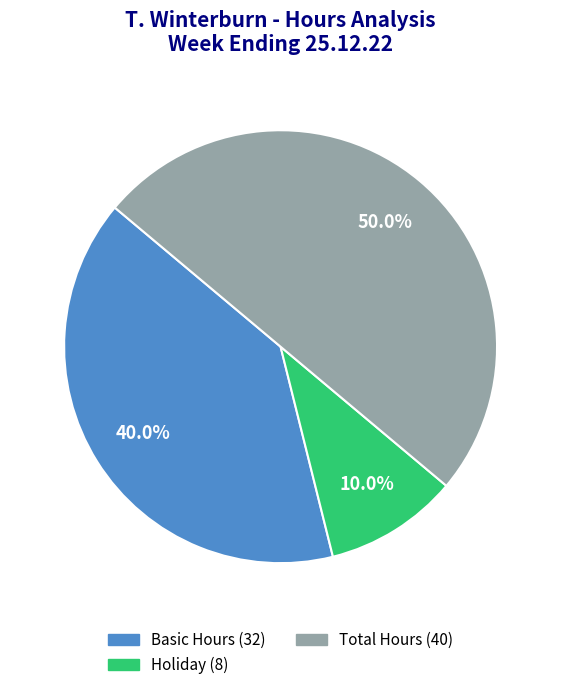

How many segments does this pie chart have?

3